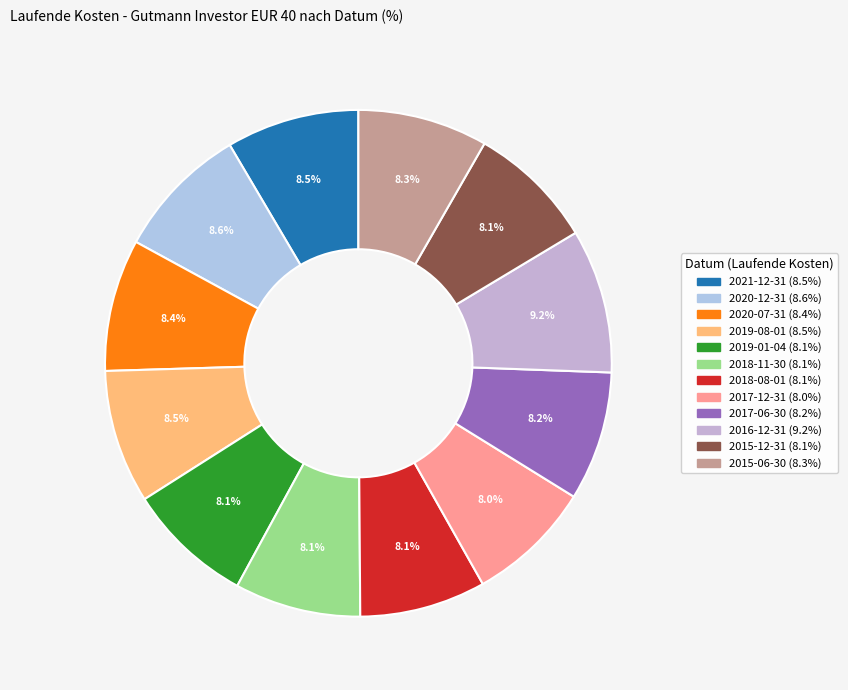

How many slices are in this pie chart?

12